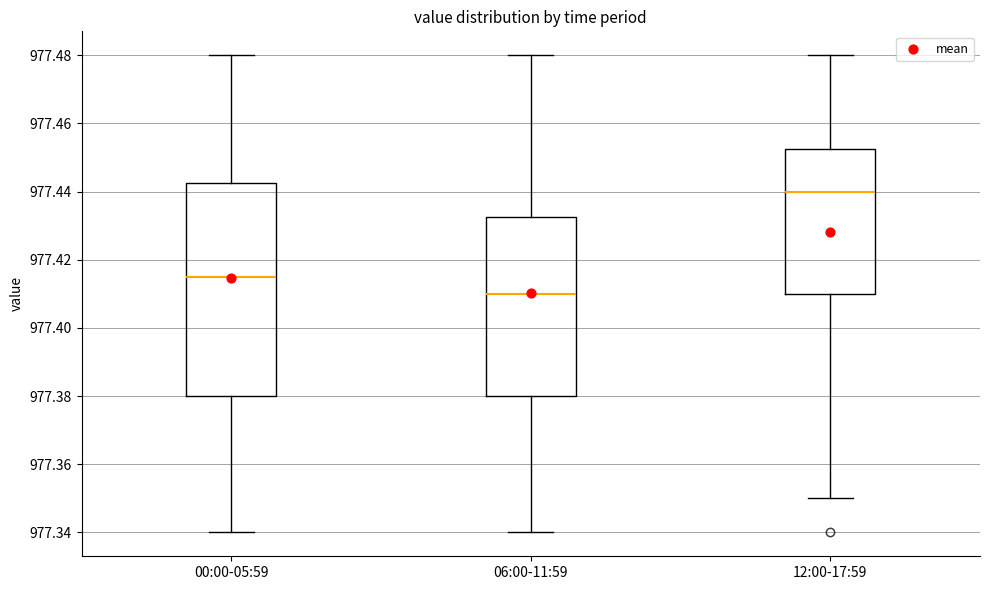

Comparing the boxes themselves (not the whiskers), which one is the tallest?

00:00-05:59